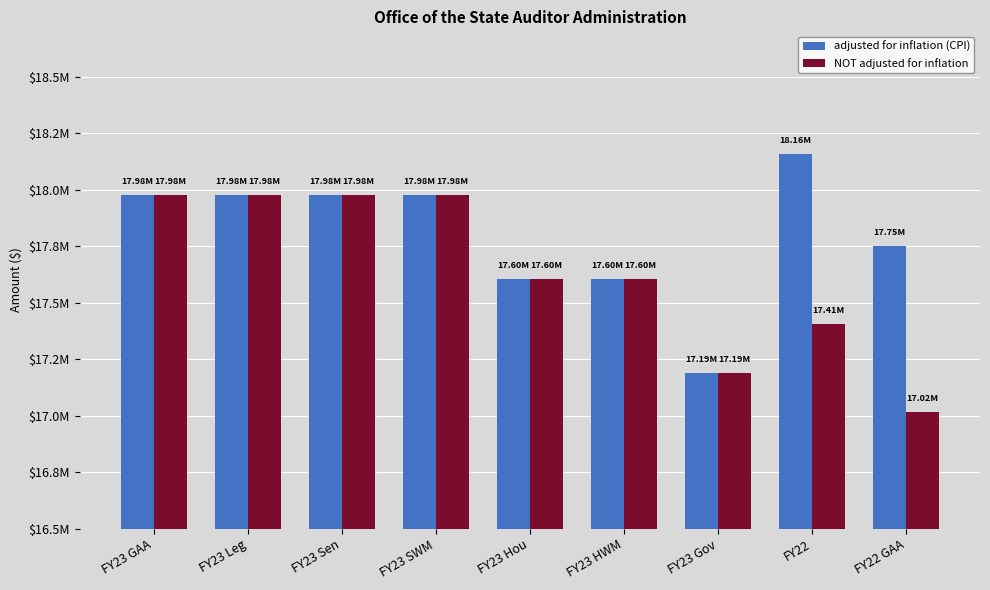

Reading left to right, transcribe all the data shown in this chart.

adjusted for inflation (CPI): 17977332	17977332	17977332	17977332	17602832	17602832	17190144	18158936	17752063
NOT adjusted for inflation: 17977332	17977332	17977332	17977332	17602832	17602832	17190144	17405918	17015918